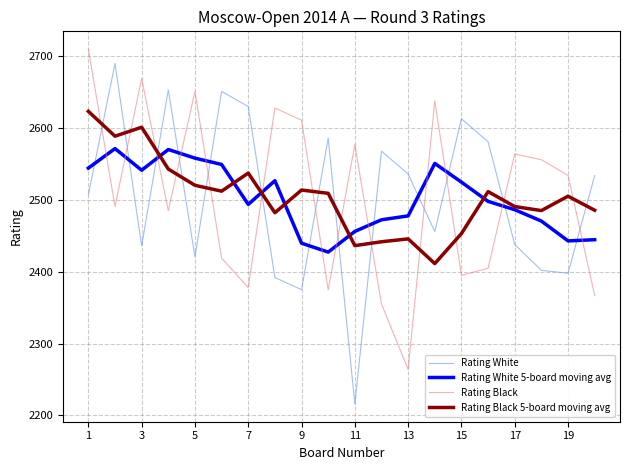

Which series has the widest spread of values?

Rating White